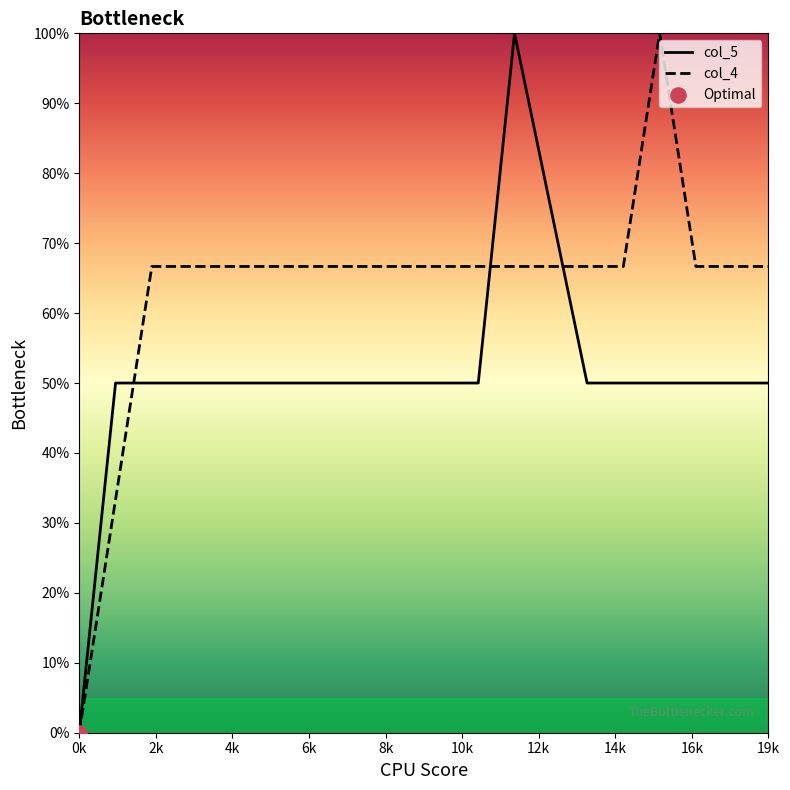

What is the greatest value displayed?

100.0